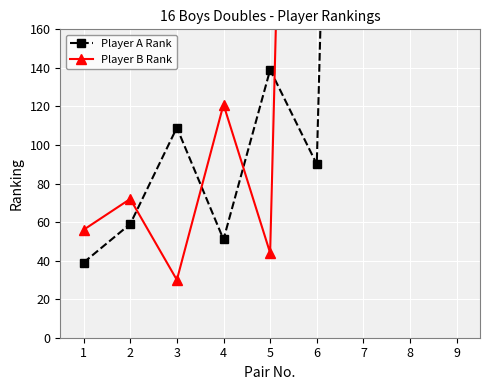

Reading right to left, transcribe all the data shown in this chart.

Player A Rank: 9=999	8=999	7=999	6=90	5=139	4=51	3=109	2=59	1=39
Player B Rank: 9=999	8=999	7=999	6=999	5=44	4=121	3=30	2=72	1=56